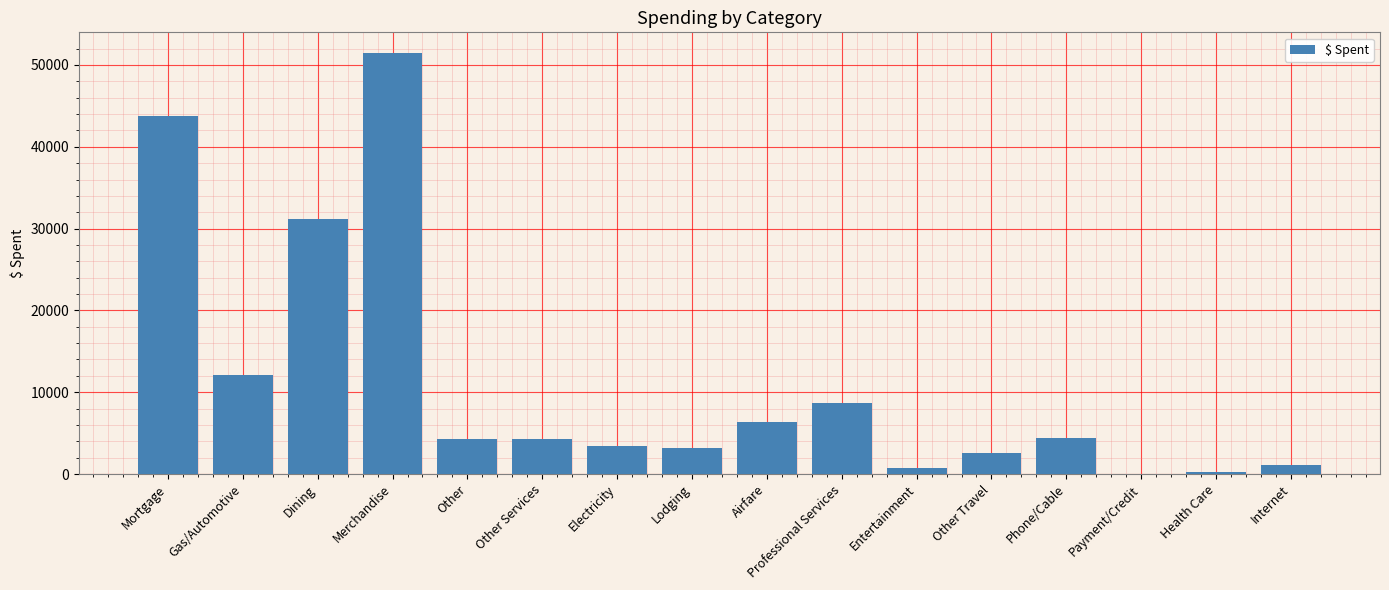

The chart shows a value of 1096.2 at Internet. True or false?

True